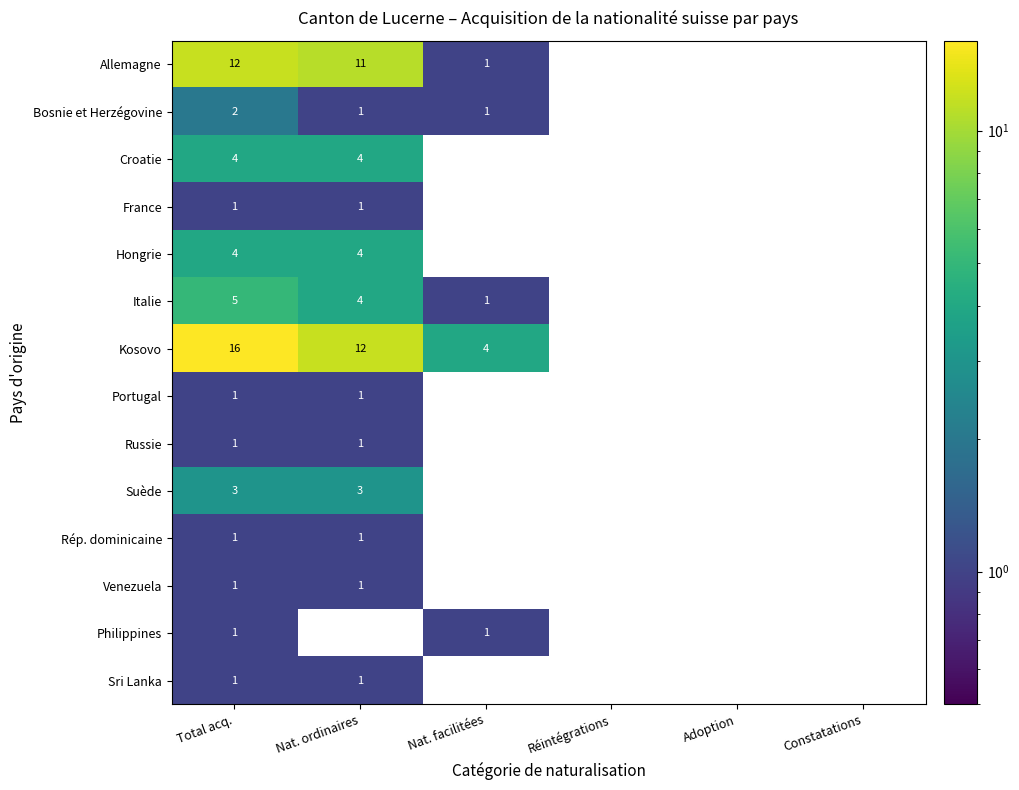

The Hongrie series shows 4 at Total acq.. True or false?

True